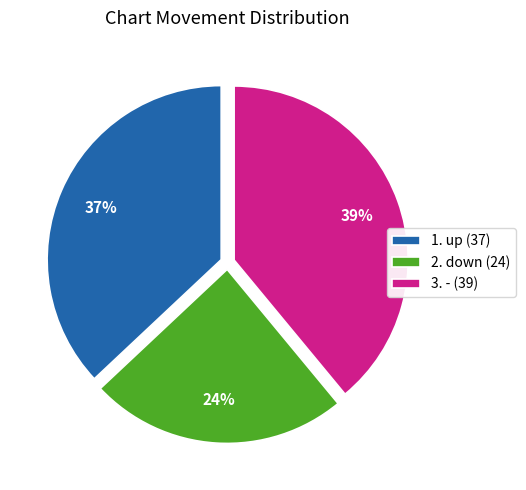

How many segments does this pie chart have?

3